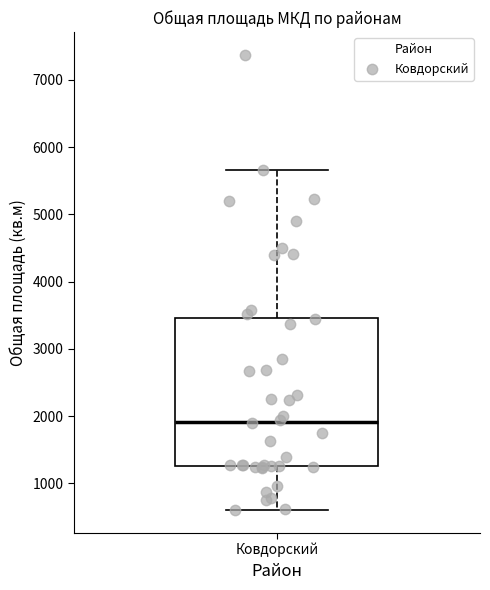

Transcribe this box plot: give where the median line is, the range the box spans, and where the two whiskers end, as read against the y-axis. The values are not printed on the chart, so give them approximately, as read against the axis.

median 1900, box 1200 to 3500, whiskers 600 to 5700